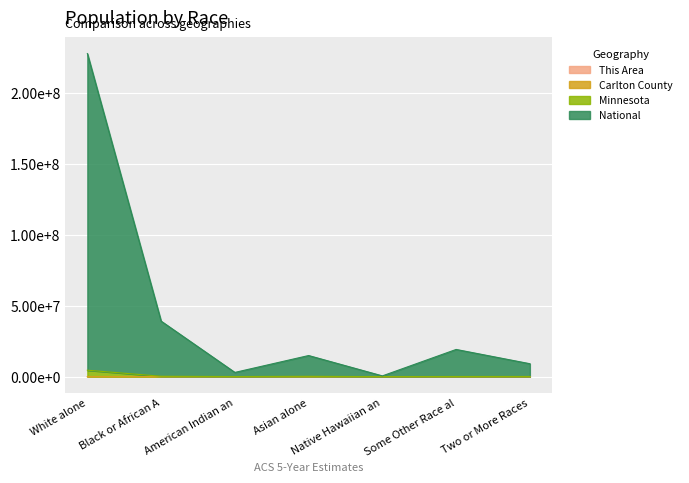

What are all the series names shown in the legend?

This Area, Carlton County, Minnesota, National